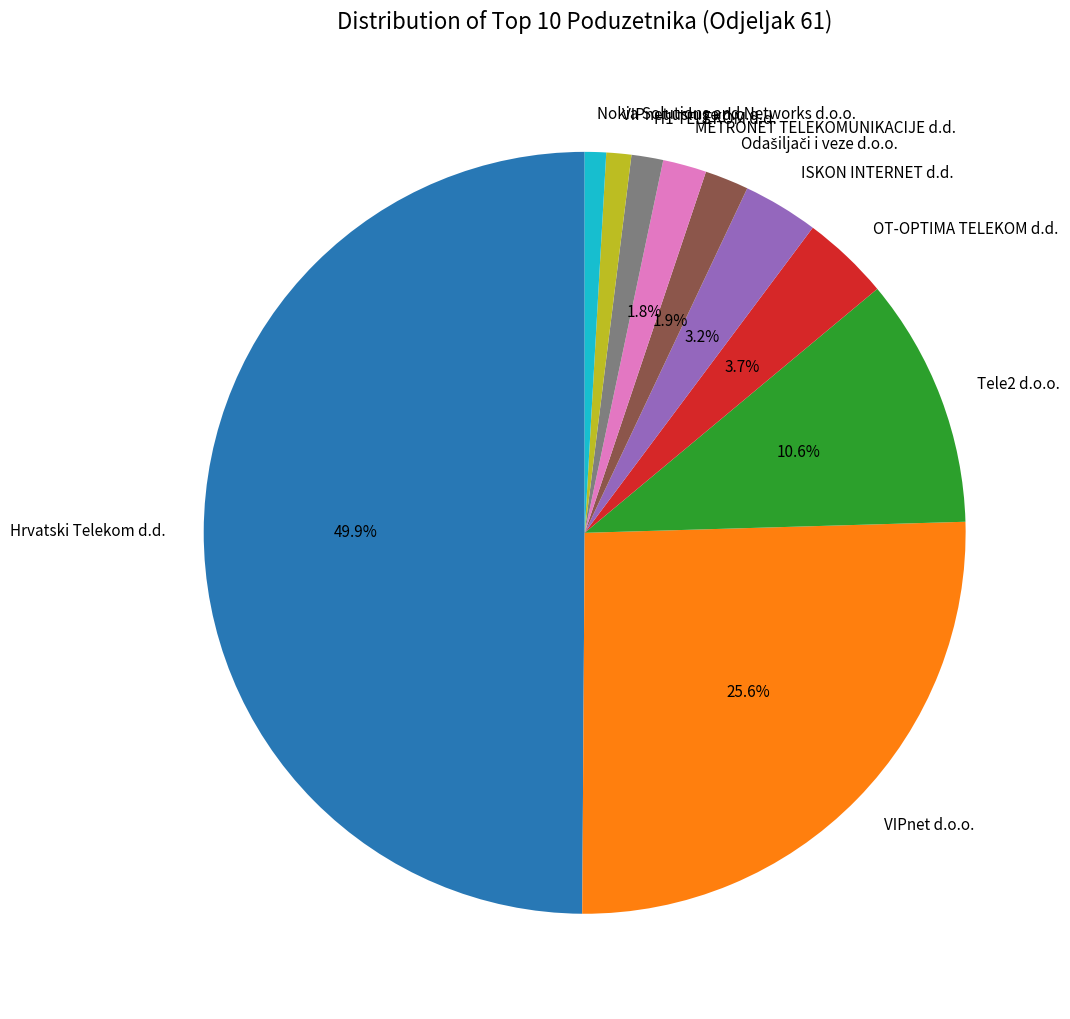

To the nearest percent, what portion does VIPnet usluge d.o.o. represent?

1%